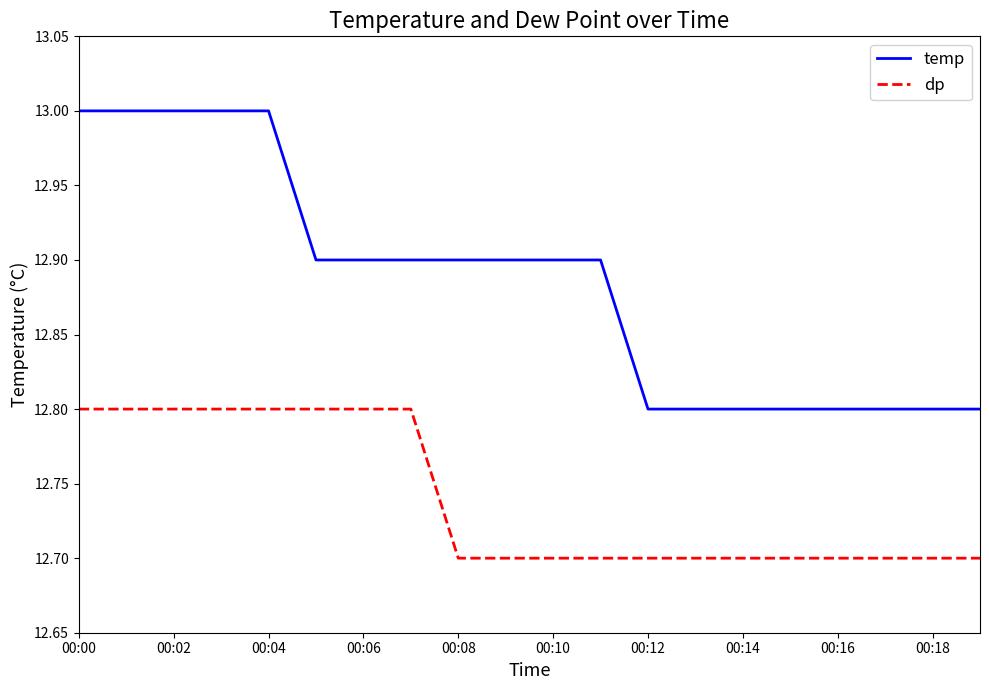

Which series has the largest total across all categories?

temp